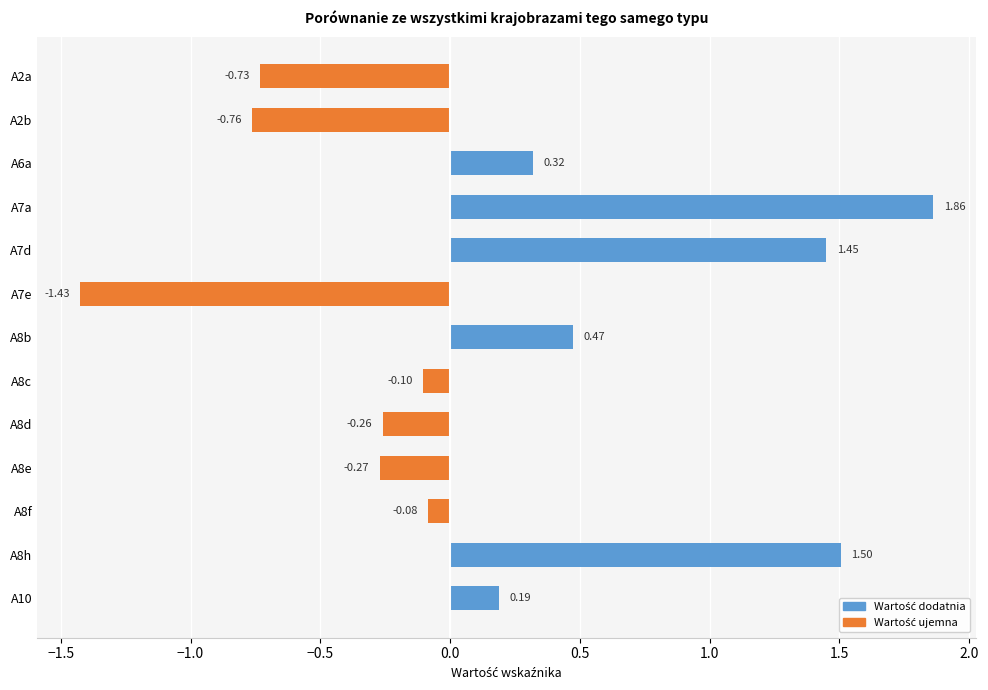

What is the sum of all values?

2.2